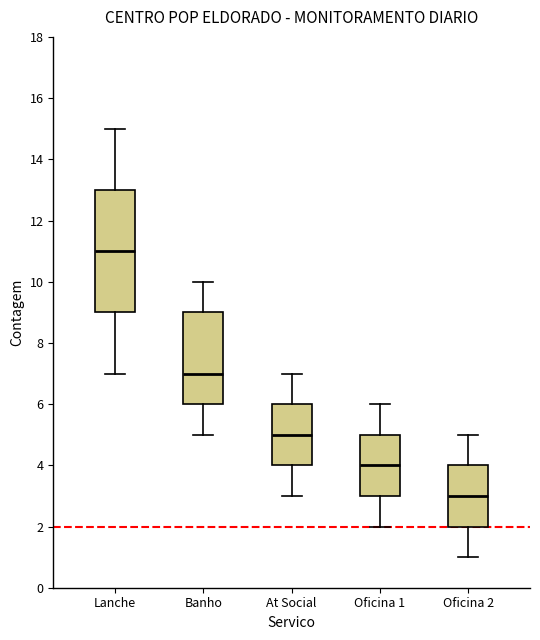

Where does the median line of the box for Lanche sit on the y-axis? The values are not printed on the chart, so give them approximately, as read against the axis.

11